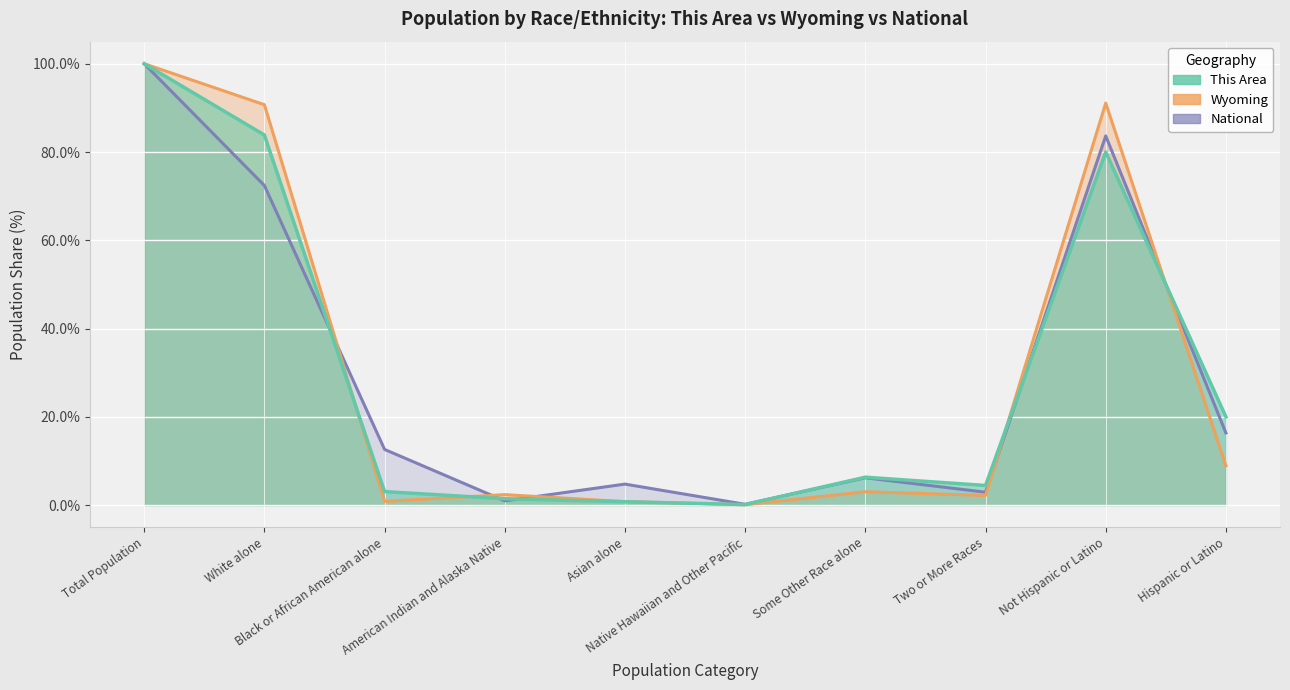

True or false: Wyoming (line) and This Area (line) intersect in this chart.

True